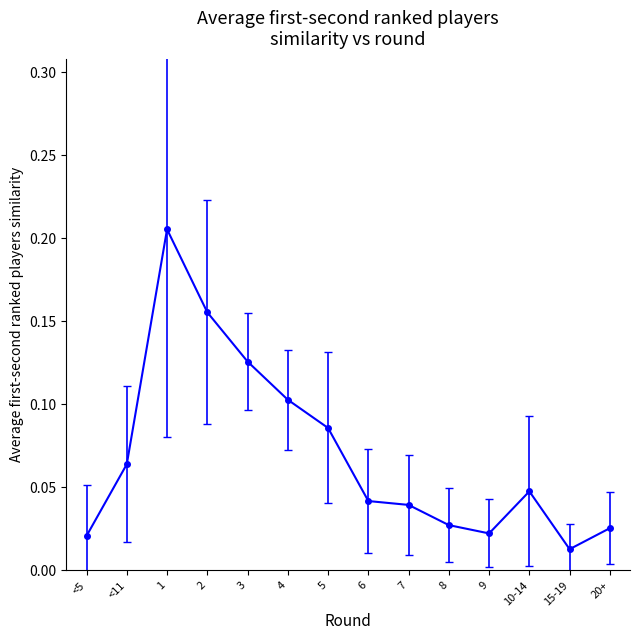

True or false: the data has more than 0 interior local peaks.

True